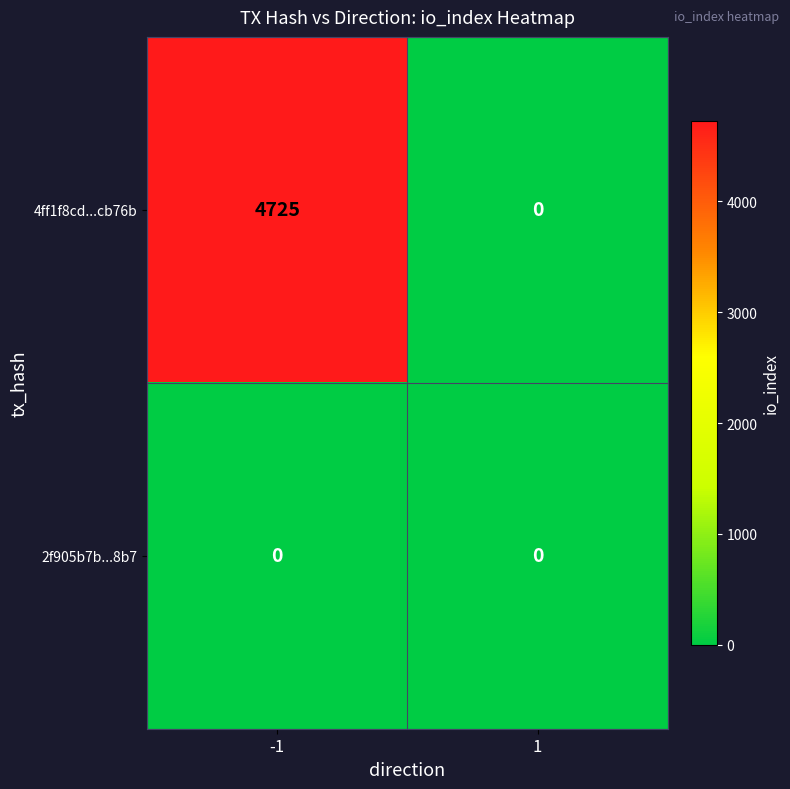

How many series are shown in this chart?

2